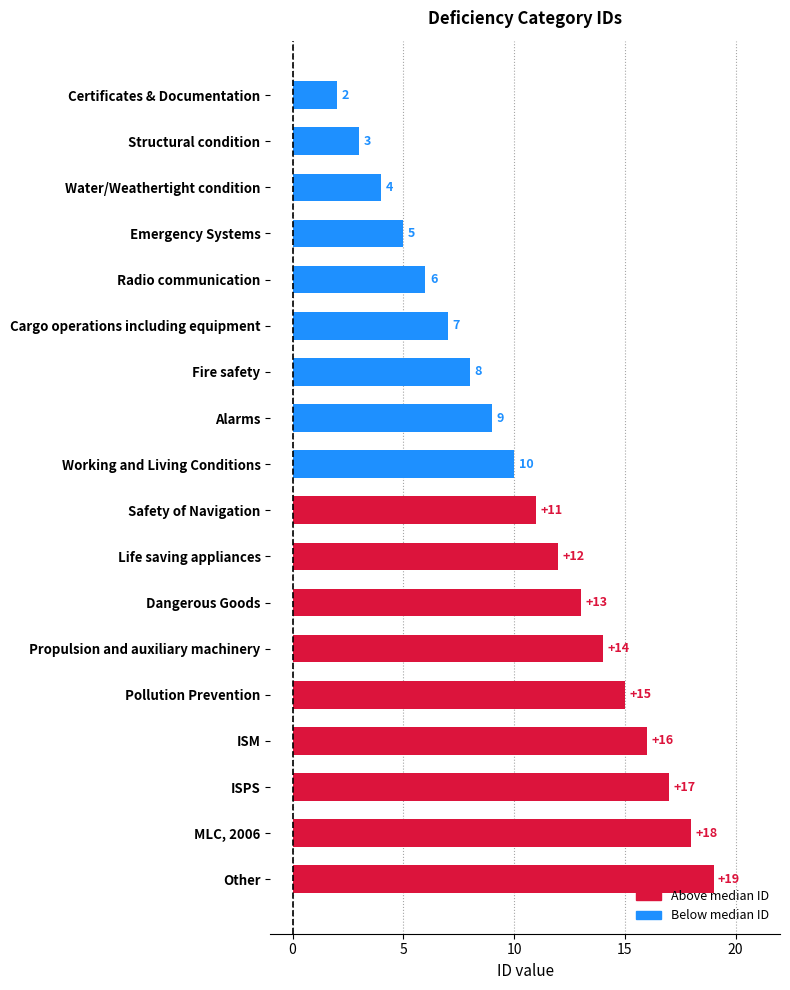

What is the sum of all values?

189